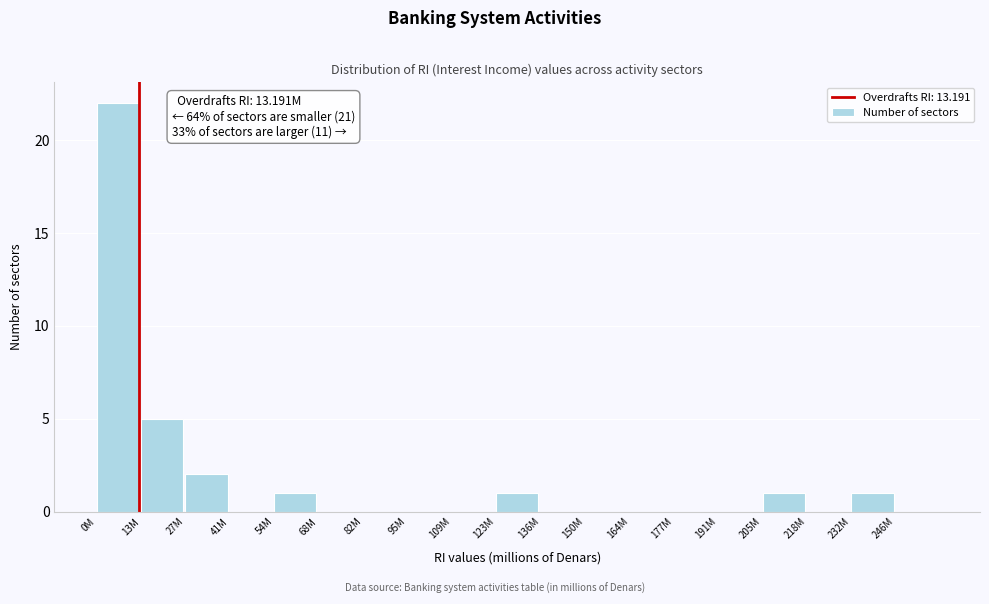

Reading right to left, what are all the values shown in this chart?

246M=0	232M=1	218M=0	205M=1	191M=0	177M=0	164M=0	150M=0	136M=0	123M=1	109M=0	95M=0	82M=0	68M=0	54M=1	41M=0	27M=2	13M=5	0M=22